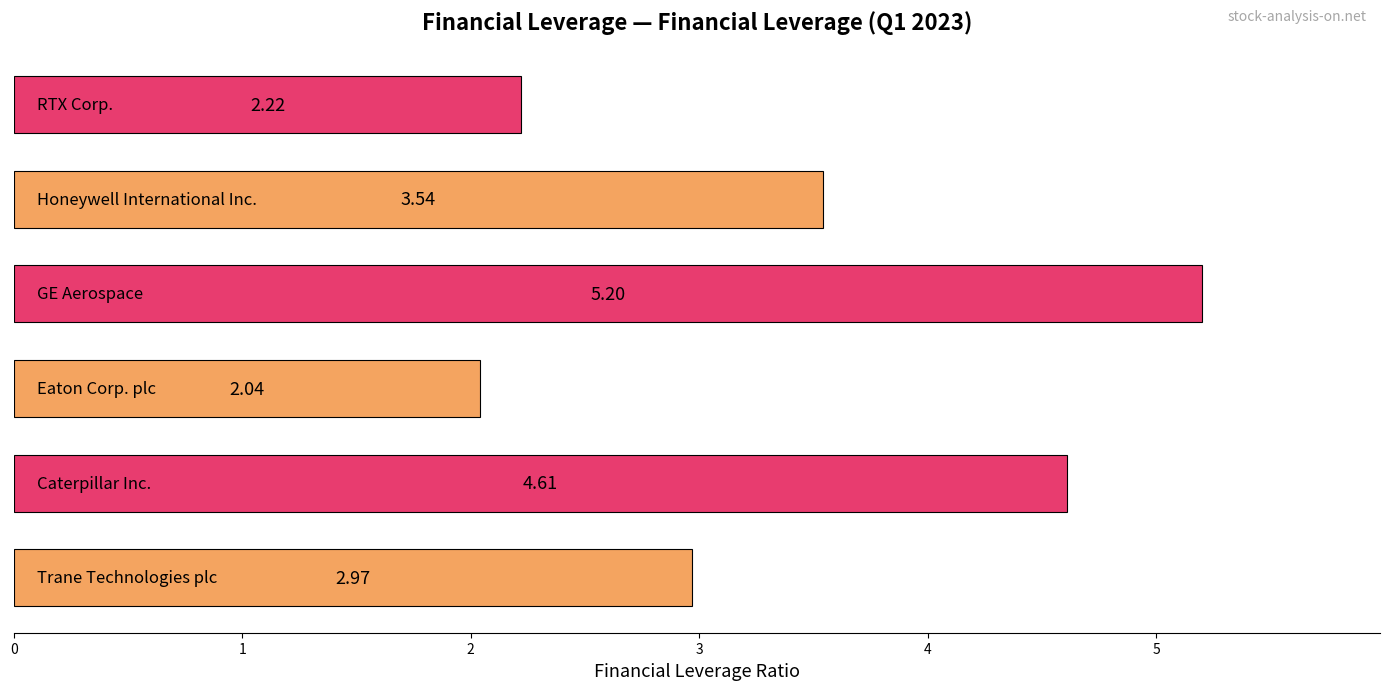

What is the average value?

3.4